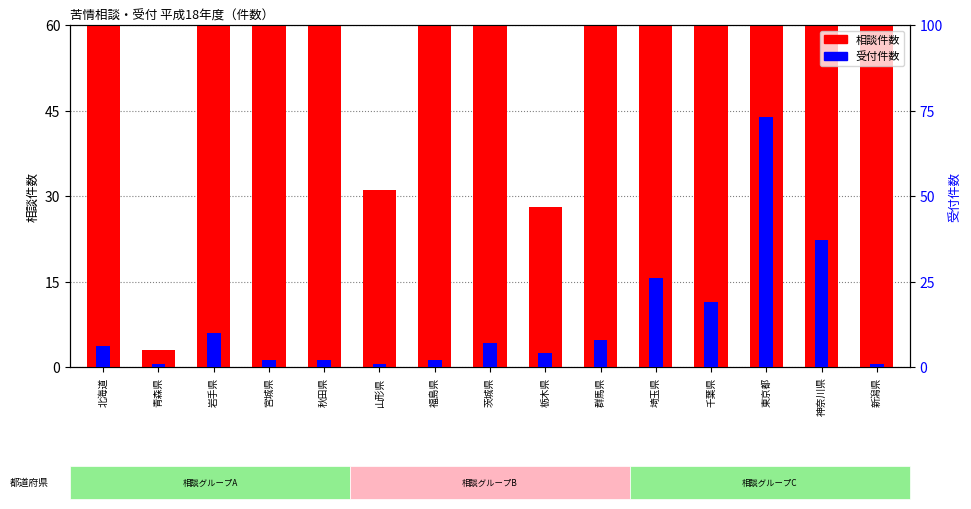

Reading left to right, list all the values displayed in this chart.

相談: 北海道=253	青森県=3	岩手県=128	宮城県=166	秋田県=84	山形県=31	福島県=77	茨城県=113	栃木県=28	群馬県=106	埼玉県=363	千葉県=307	東京都=895	神奈川県=366	新潟県=66
受付: 北海道=6	青森県=1	岩手県=10	宮城県=2	秋田県=2	山形県=1	福島県=2	茨城県=7	栃木県=4	群馬県=8	埼玉県=26	千葉県=19	東京都=73	神奈川県=37	新潟県=1